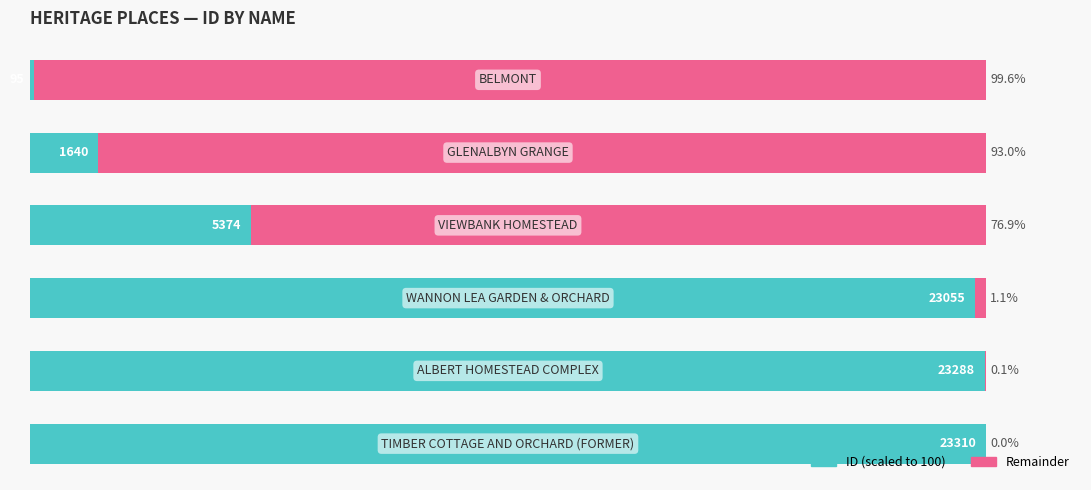

What is the value of the ID (scaled) bar at the 3rd from the left?

23.1